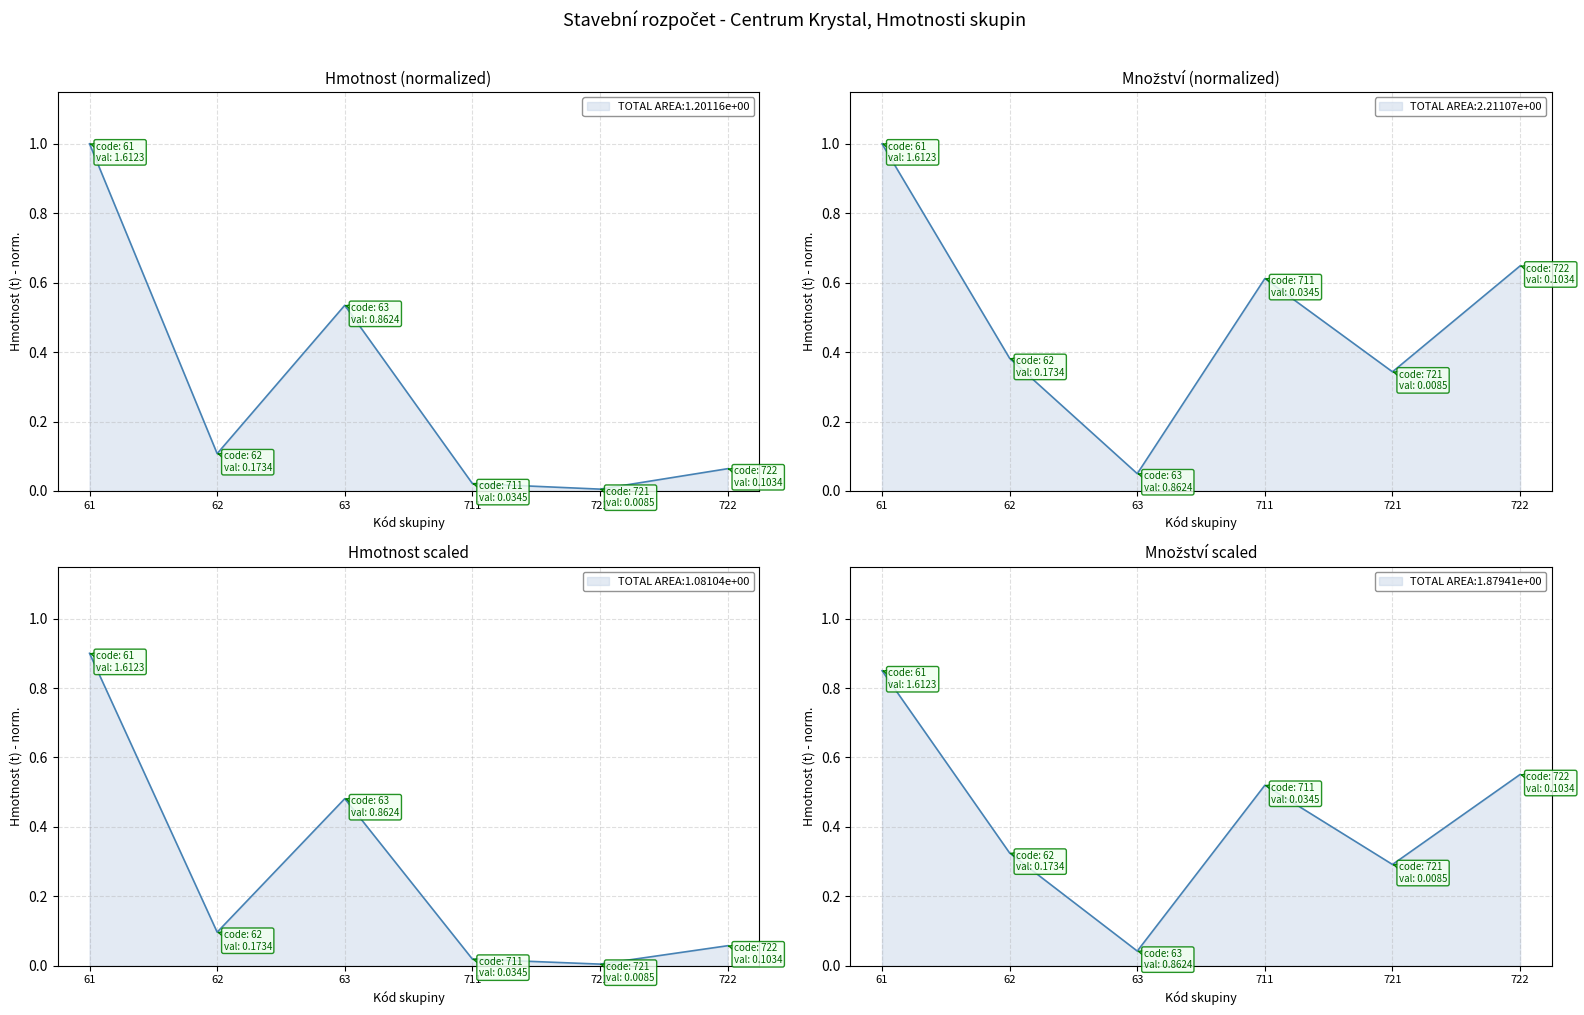

How many lines are shown in the chart?

1